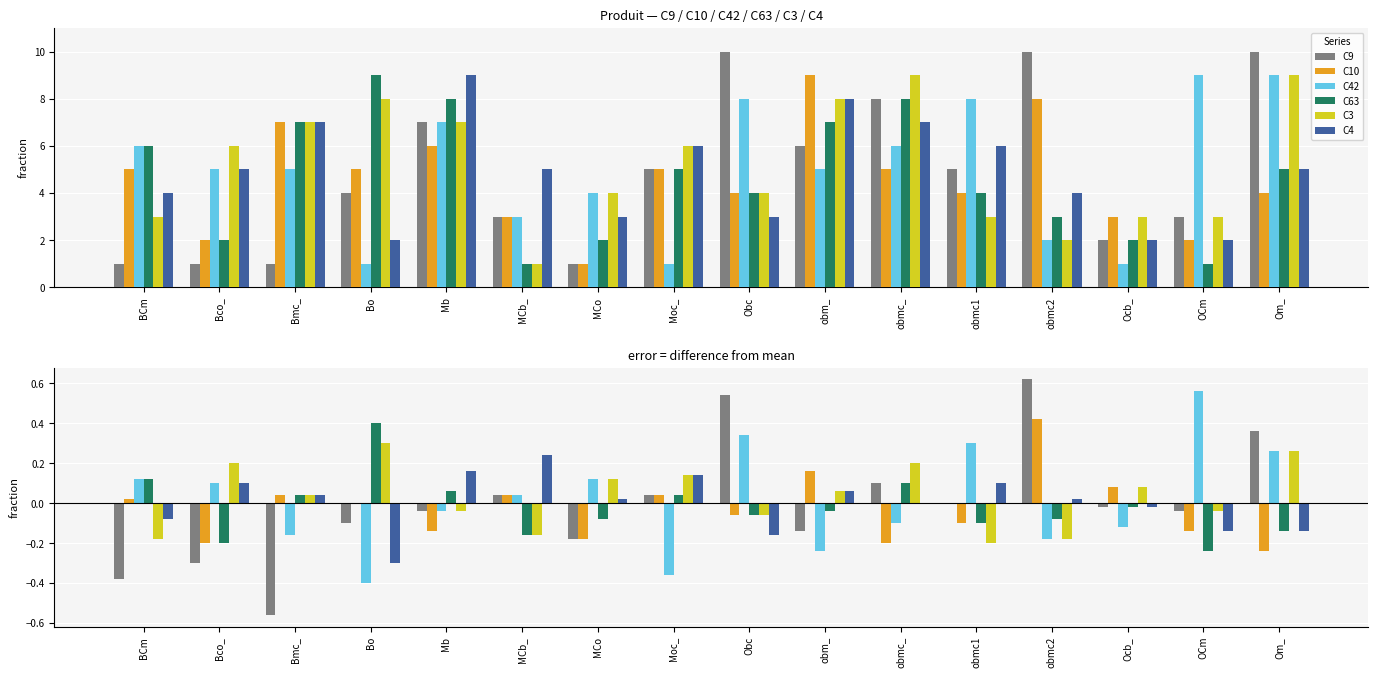

How many distinct data groups are displayed?

6